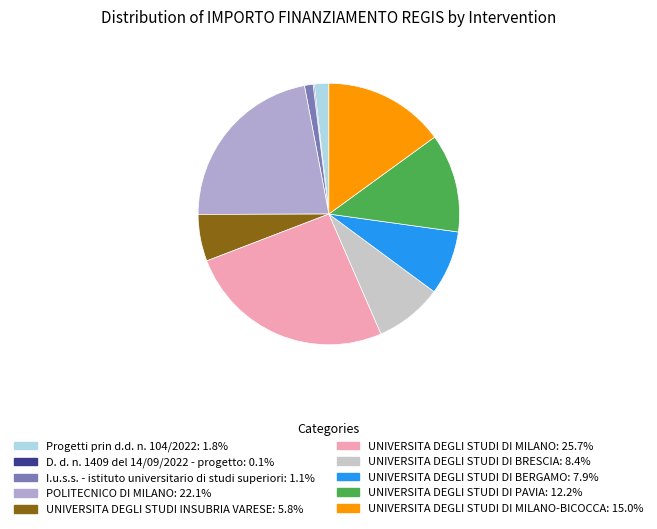

Does any single category account for the majority?

No